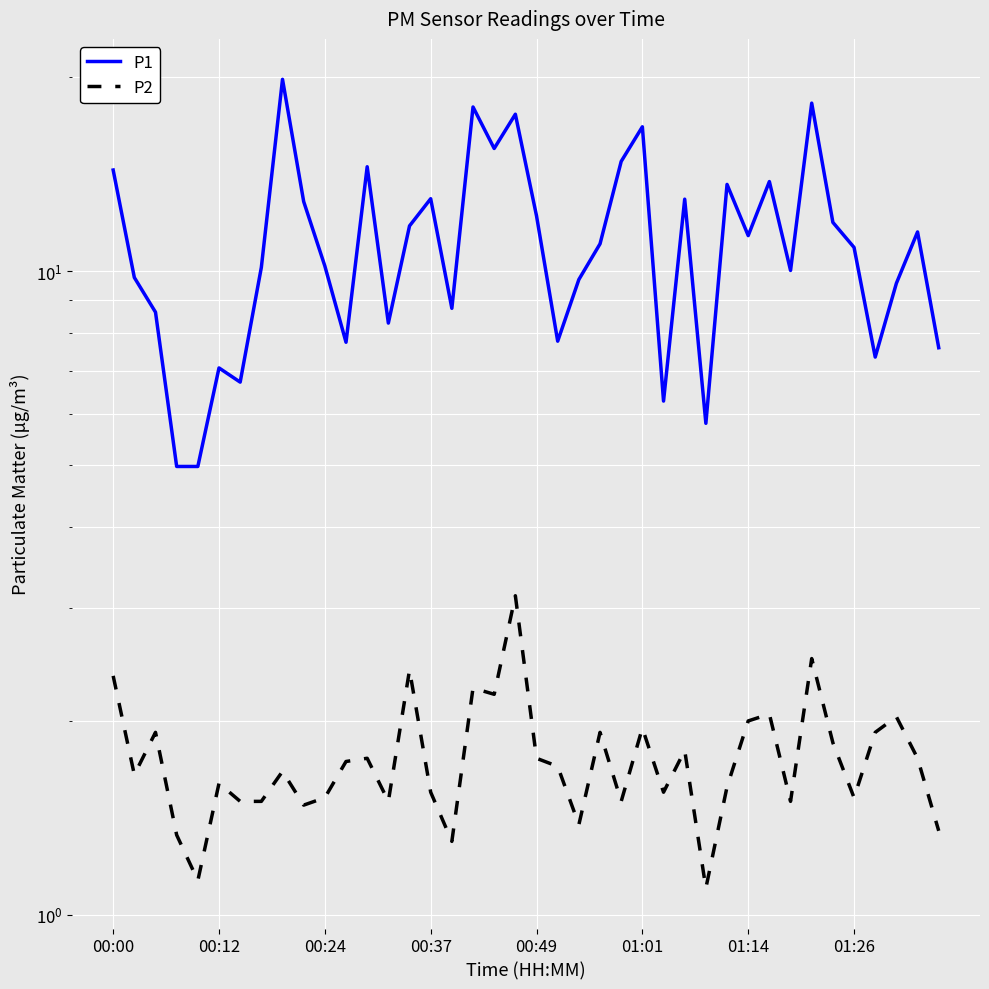

True or false: P1 and P2 intersect in this chart.

False